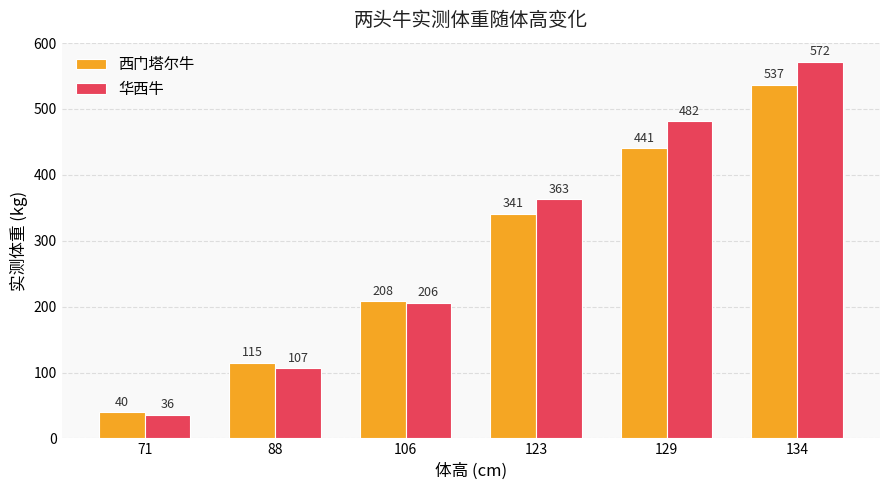

What is the spread (max minus min) of values at 106?

2